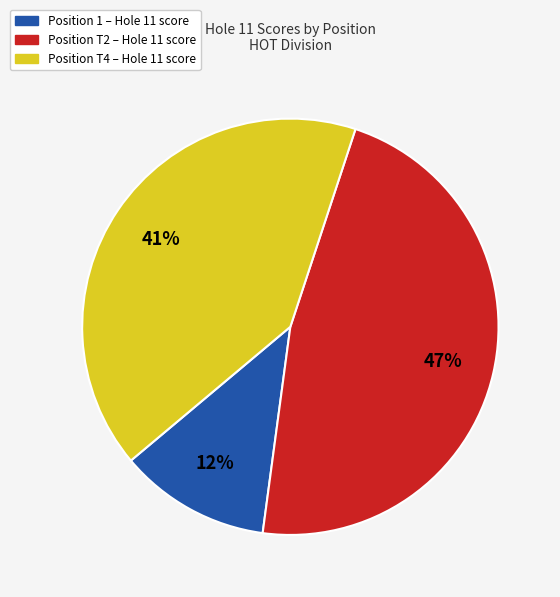

Is there a majority slice in this chart?

No